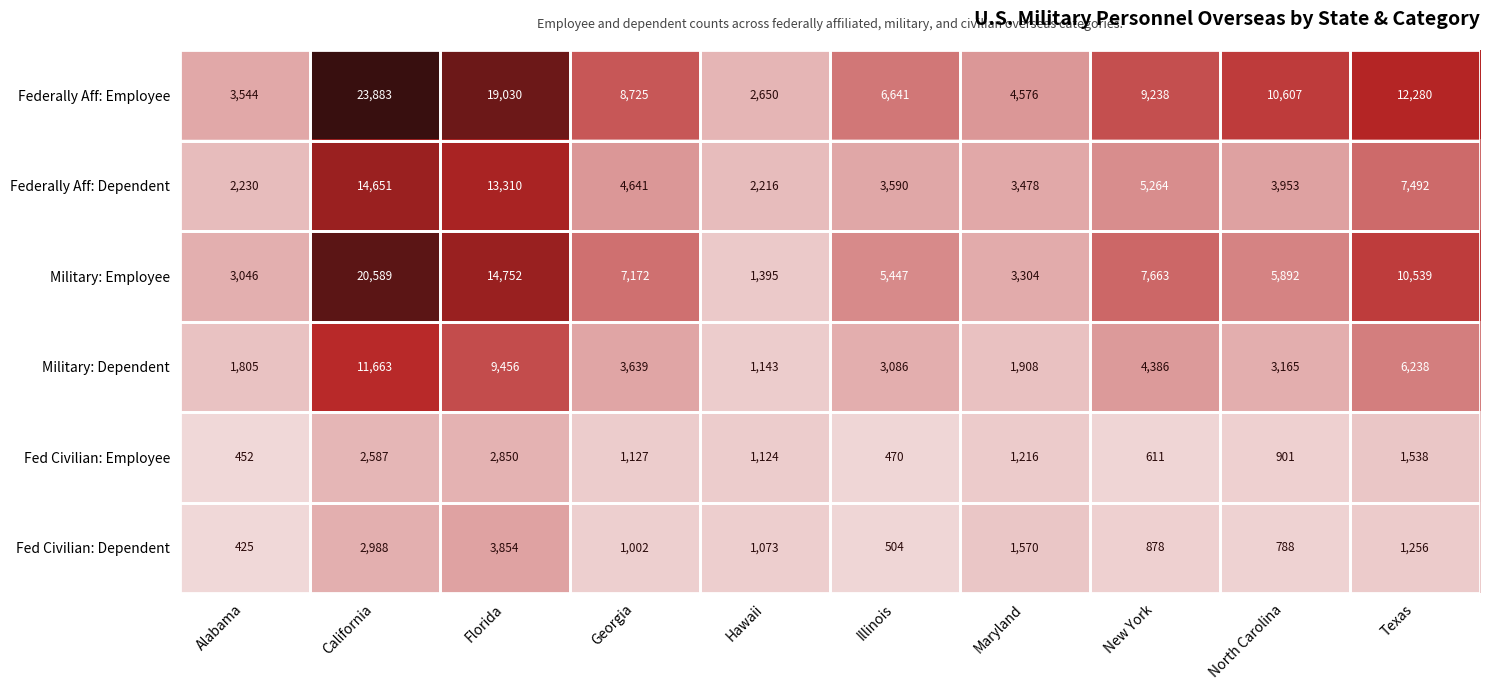

Rank the series by their maximum value, from lowest to highest.

Fed Civilian: Employee, Fed Civilian: Dependent, Military: Dependent, Federally Aff: Dependent, Military: Employee, Federally Aff: Employee